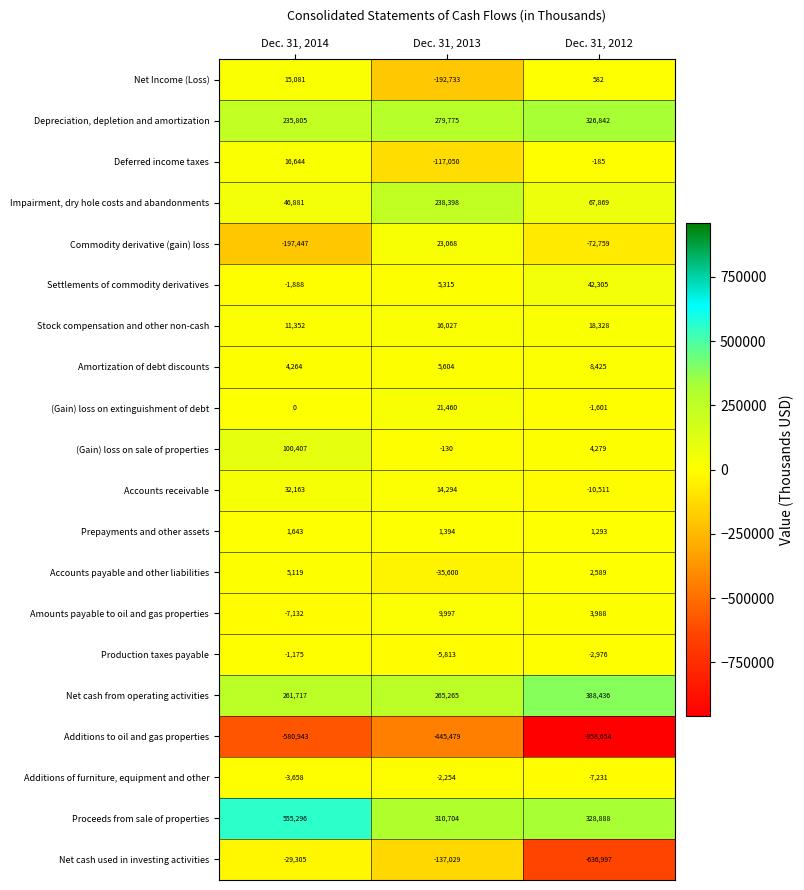

What is the greatest value displayed?

555296